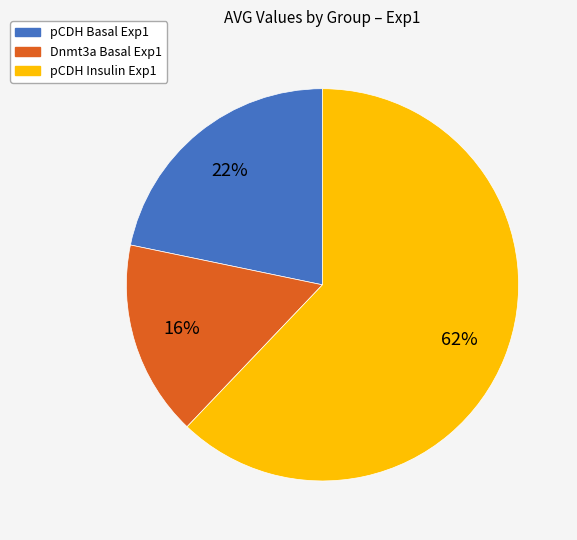

What percentage is the Dnmt3a Basal Exp1 slice, to the nearest percent?

16%